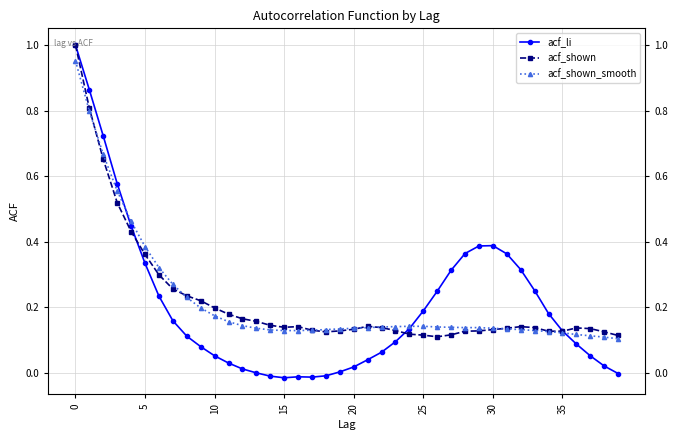

How many categories are shown in the chart?

40